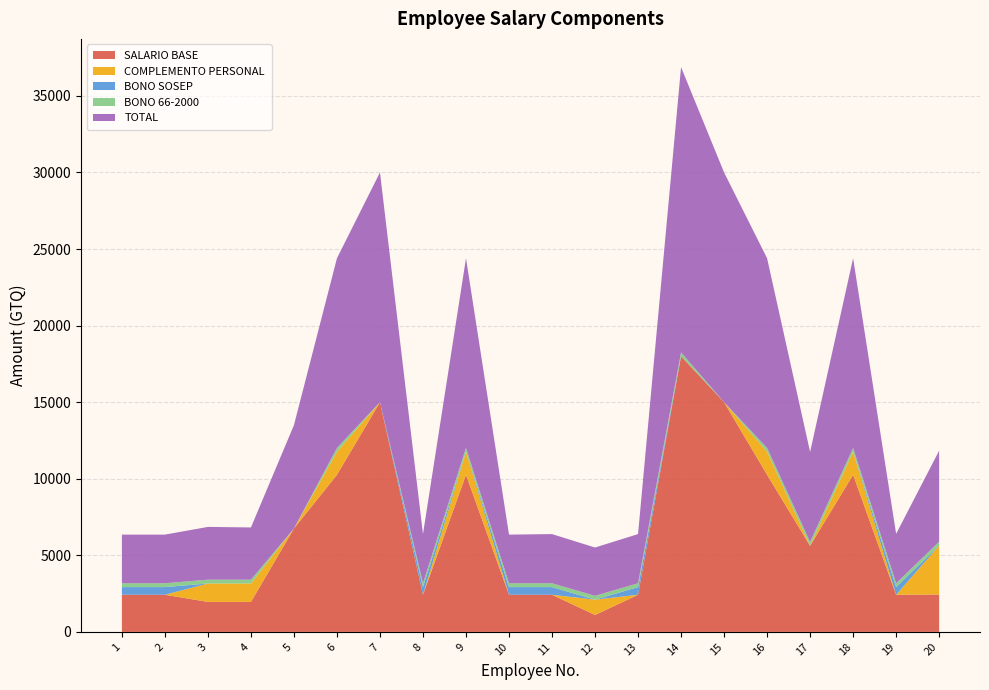

The SALARIO BASE series shows 26288.5 at 14. True or false?

False